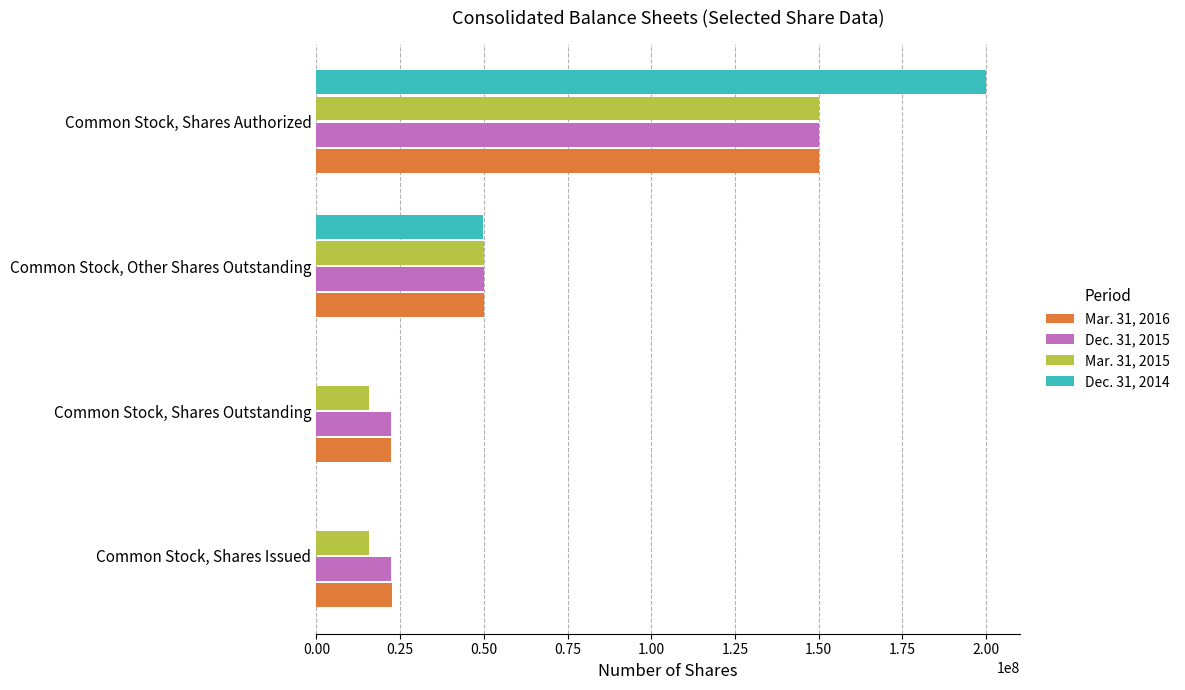

At which label does Mar. 31, 2016 reach its peak?

Common Stock, Shares Authorized